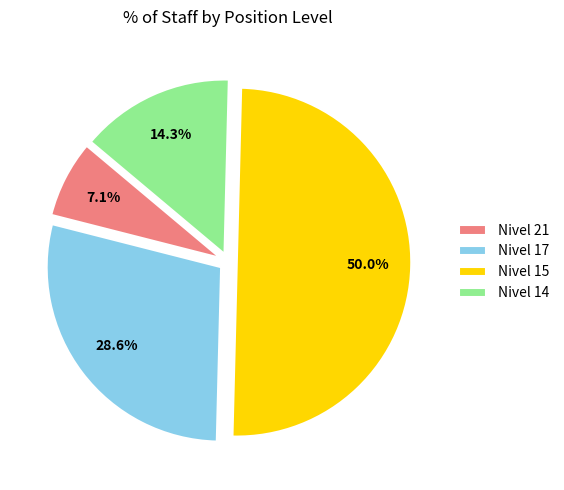

Which category has the smallest portion of the pie?

Nivel 21